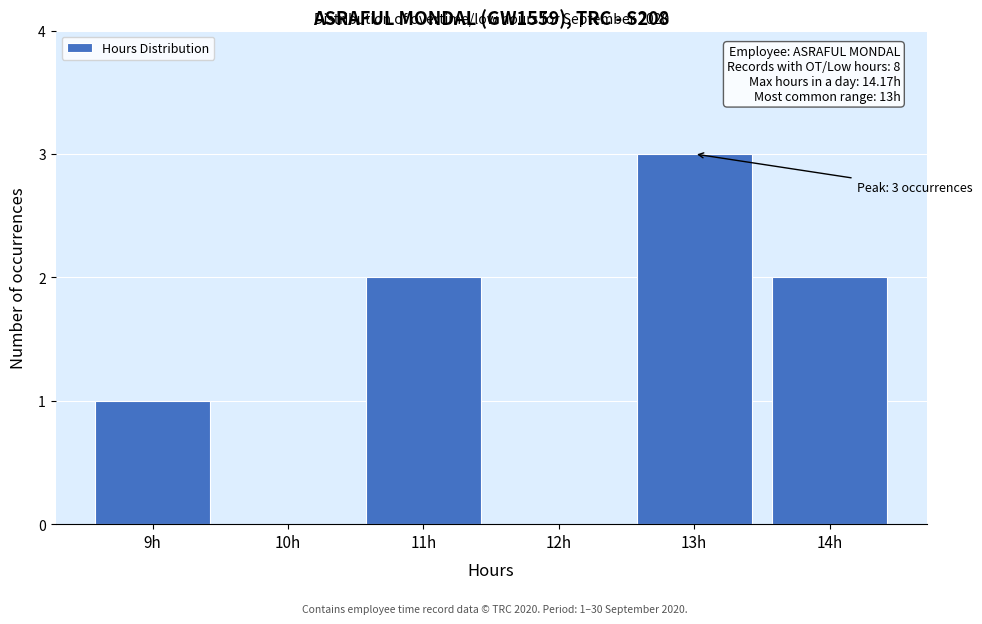

Reading left to right, list all the values displayed in this chart.

9h=1	10h=0	11h=2	12h=0	13h=3	14h=2